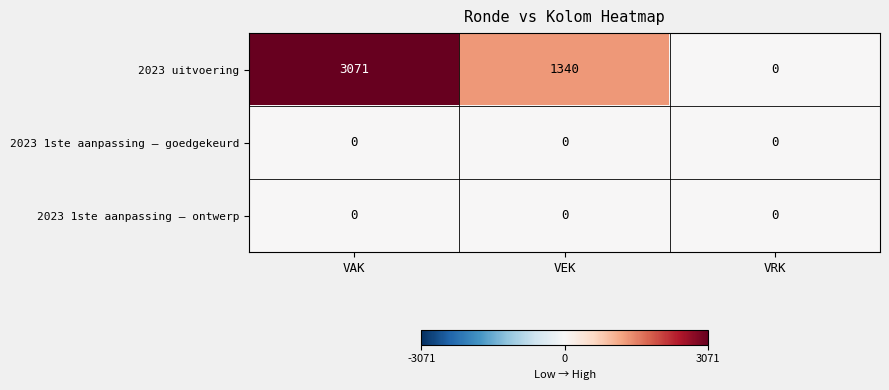

At which label does 2023 uitvoering first exceed 1340?

VAK